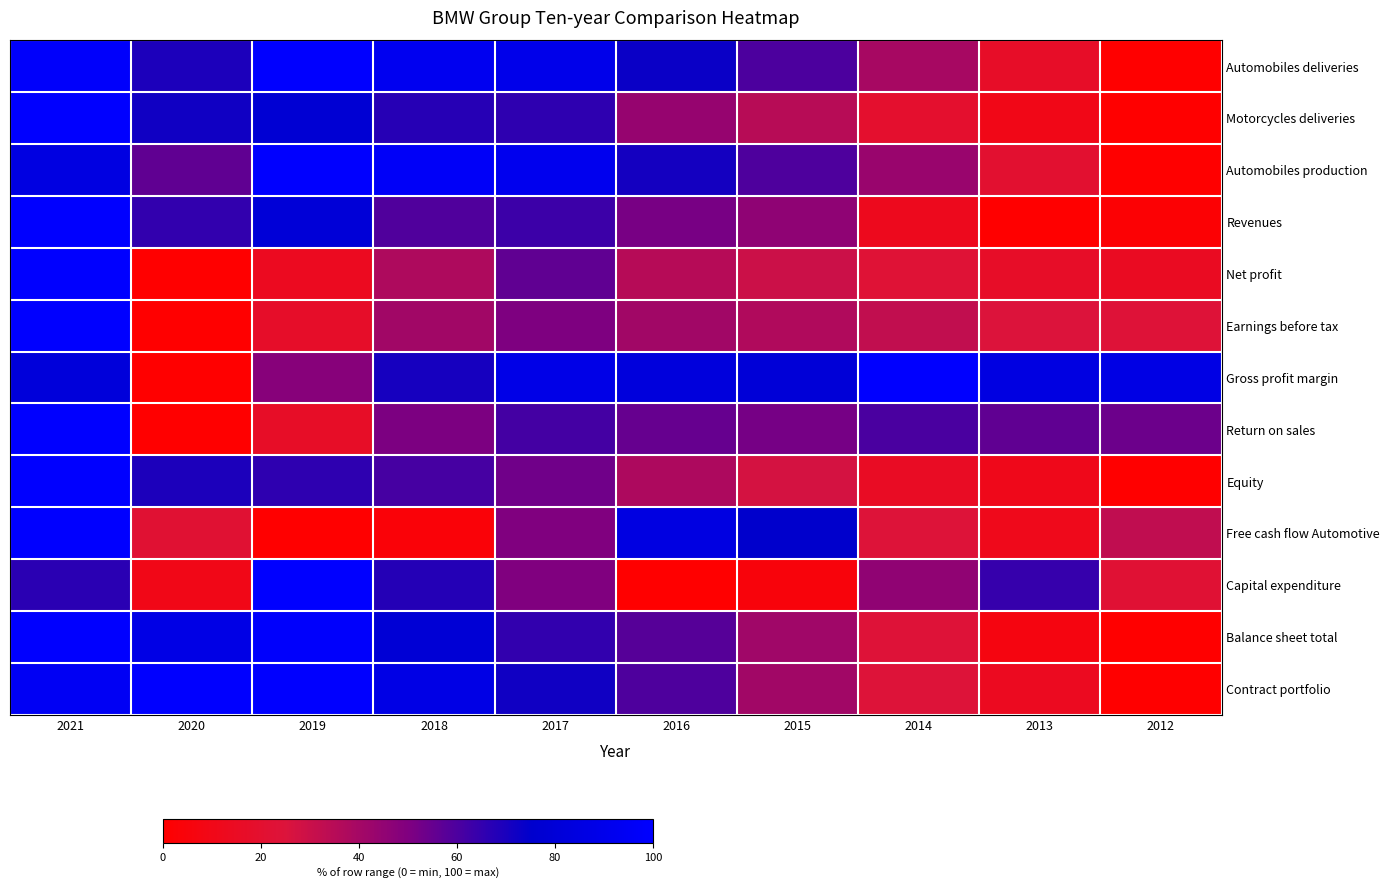

At which category does the chart reach its minimum across all series?

2012